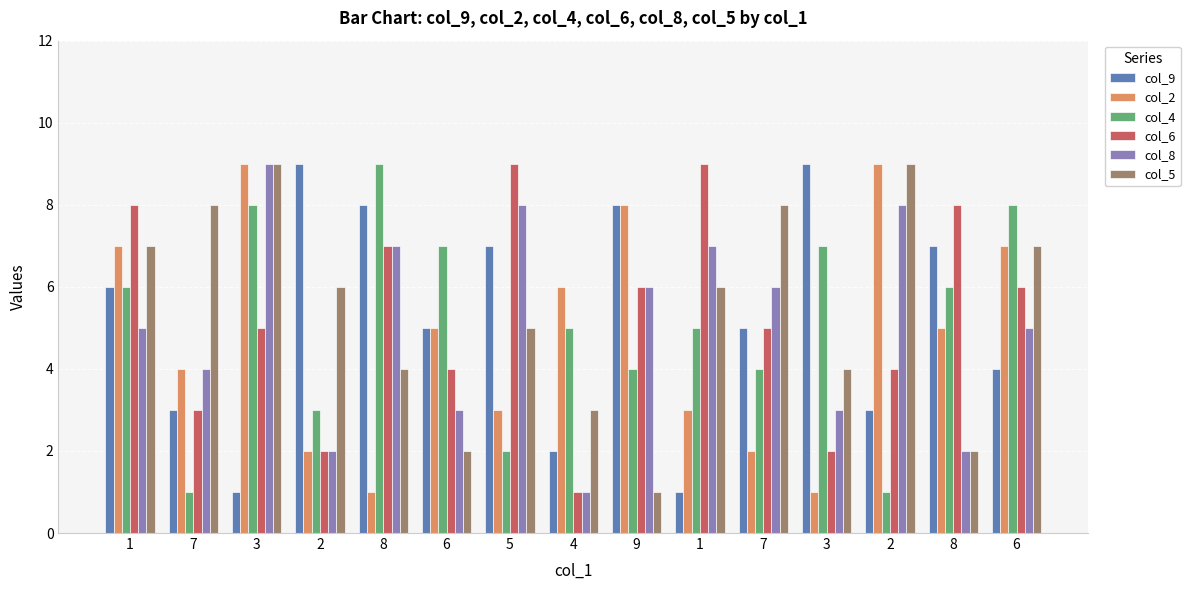

Reading left to right, extract all data points from this chart.

col_9: 6	3	1	9	8	5	7	2	8	1	5	9	3	7	4
col_2: 7	4	9	2	1	5	3	6	8	3	2	1	9	5	7
col_4: 6	1	8	3	9	7	2	5	4	5	4	7	1	6	8
col_6: 8	3	5	2	7	4	9	1	6	9	5	2	4	8	6
col_8: 5	4	9	2	7	3	8	1	6	7	6	3	8	2	5
col_5: 7	8	9	6	4	2	5	3	1	6	8	4	9	2	7